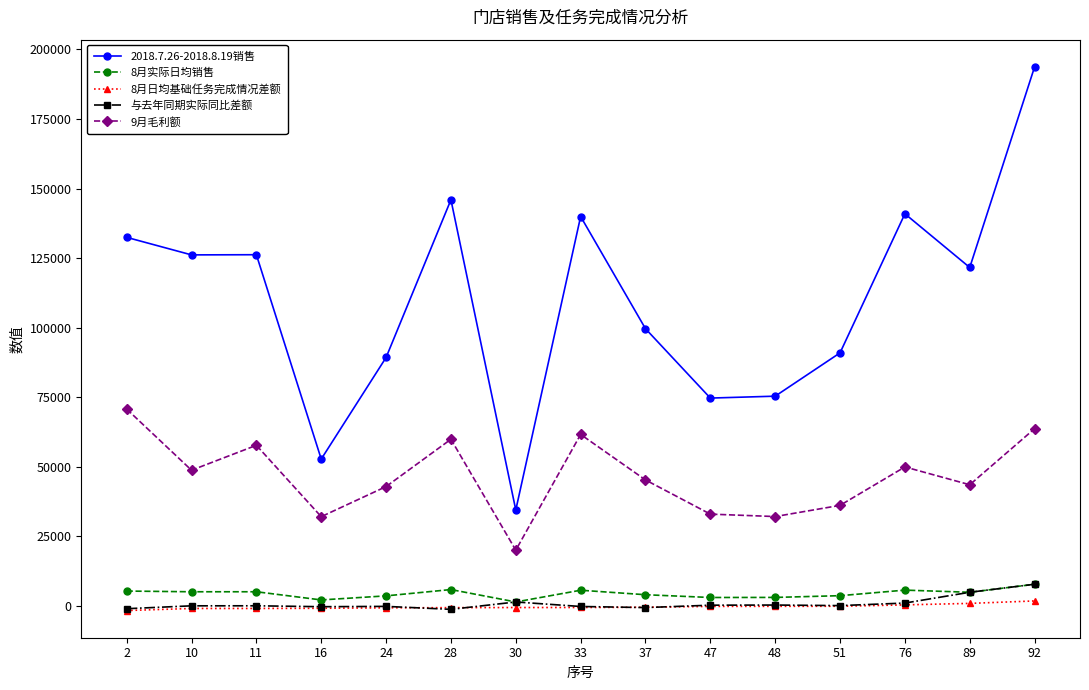

True or false: 9月毛利额 and 2018.7.26-2018.8.19销售 cross at least once.

False